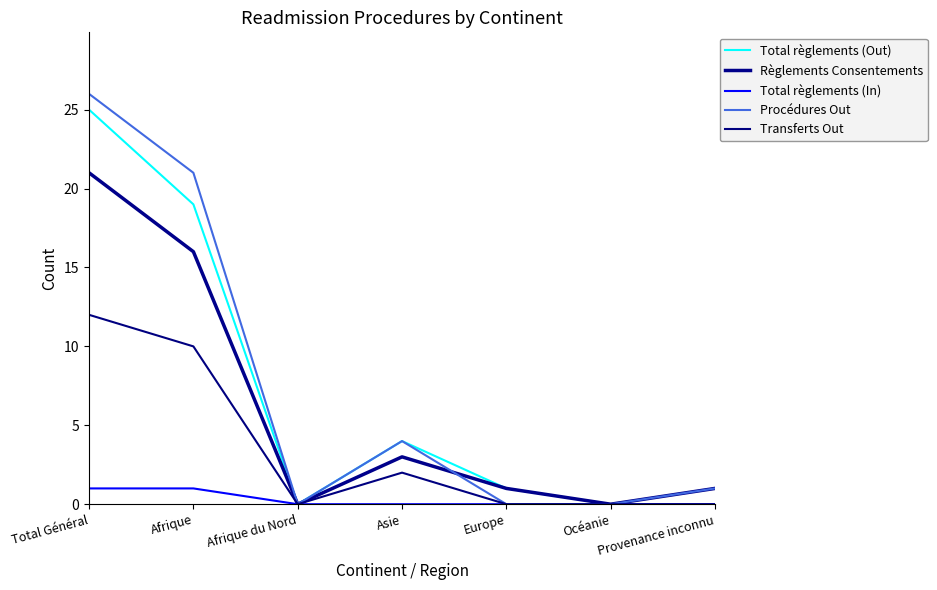

What is the maximum value for Total règlements (Out)?

25